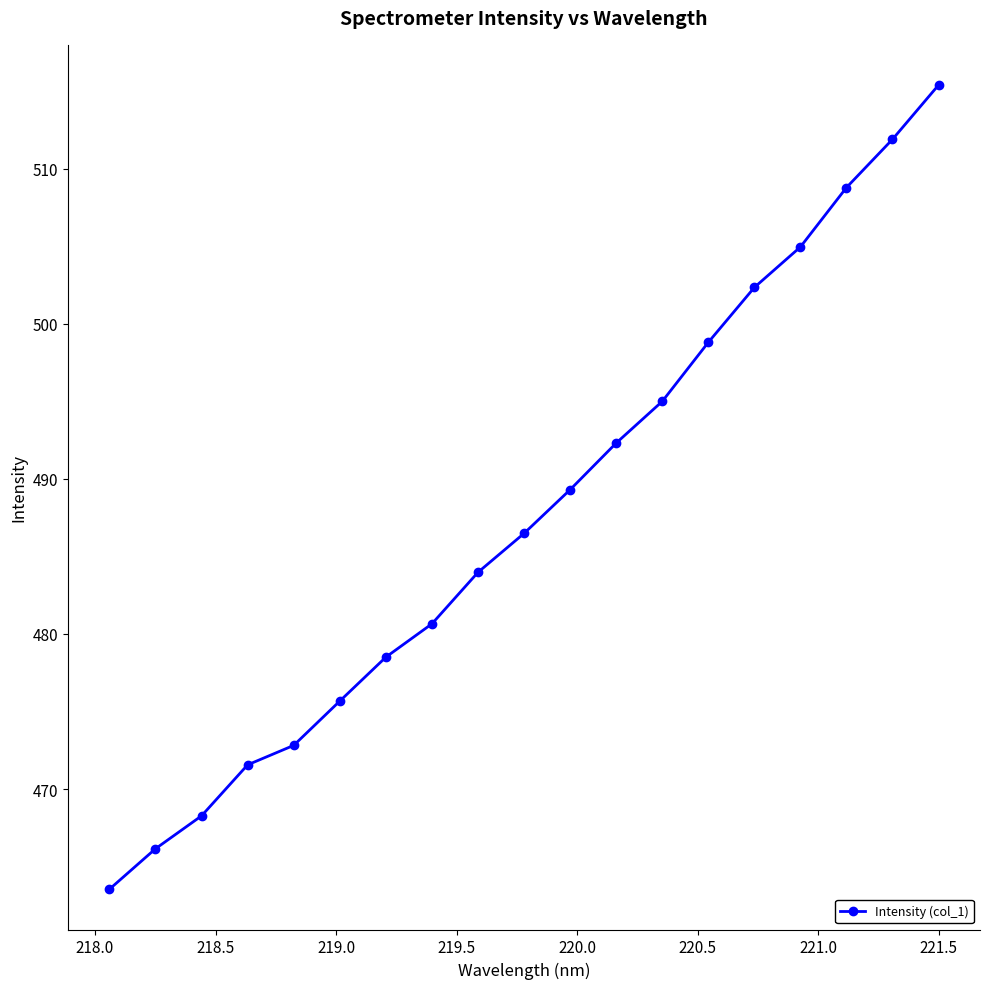

What is the smallest value displayed?

463.5